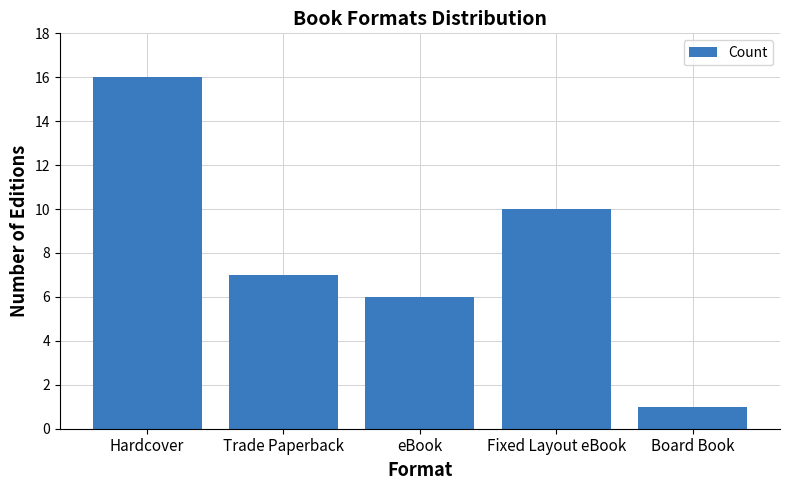

Which category has the lowest value across all series?

Board Book